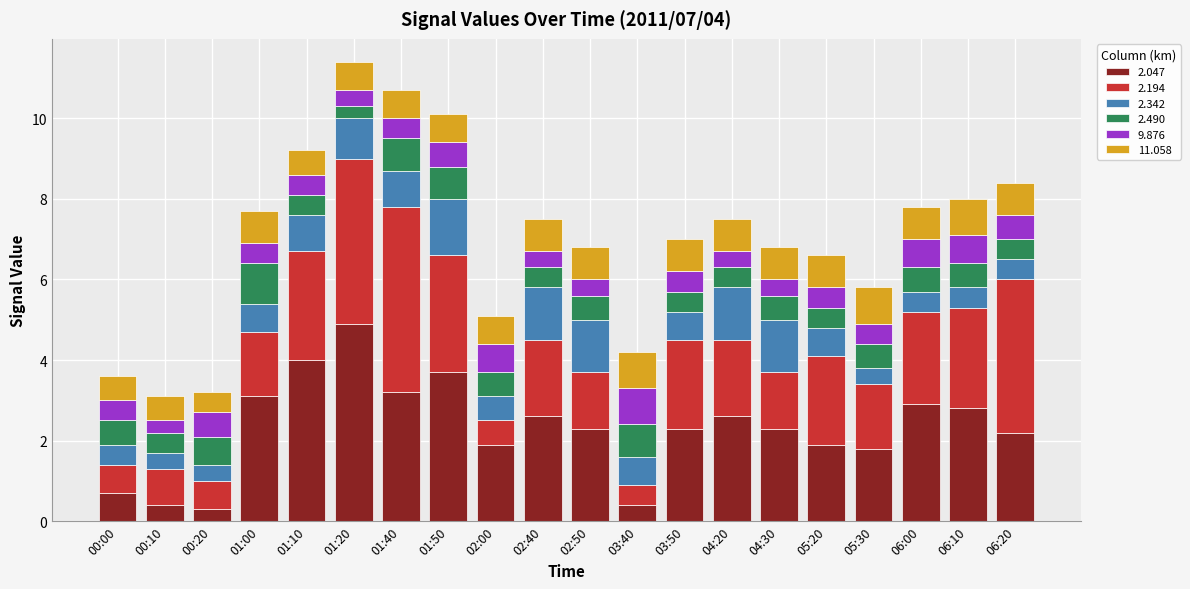

What is the total value across all series at 02:40?

7.5